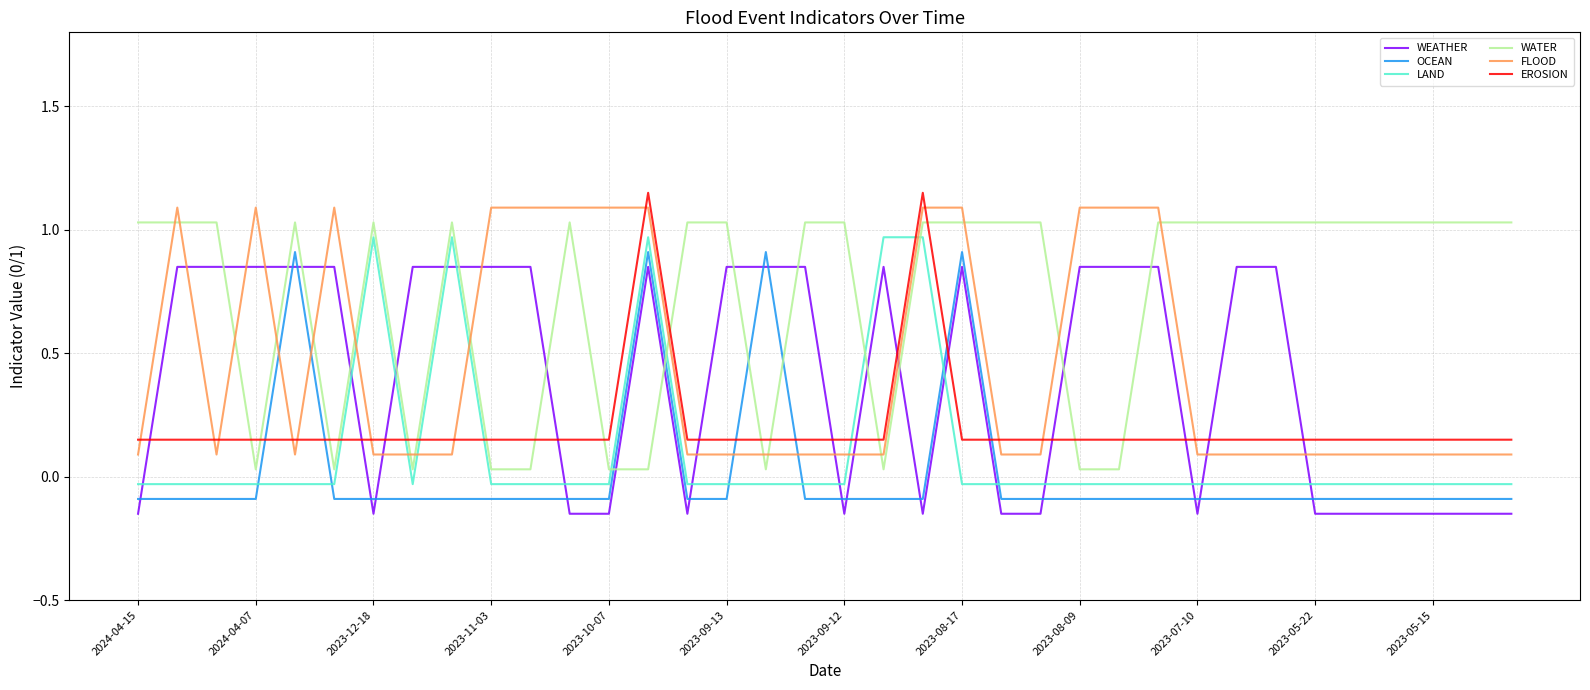

What is the average value of the WEATHER series?

0.4